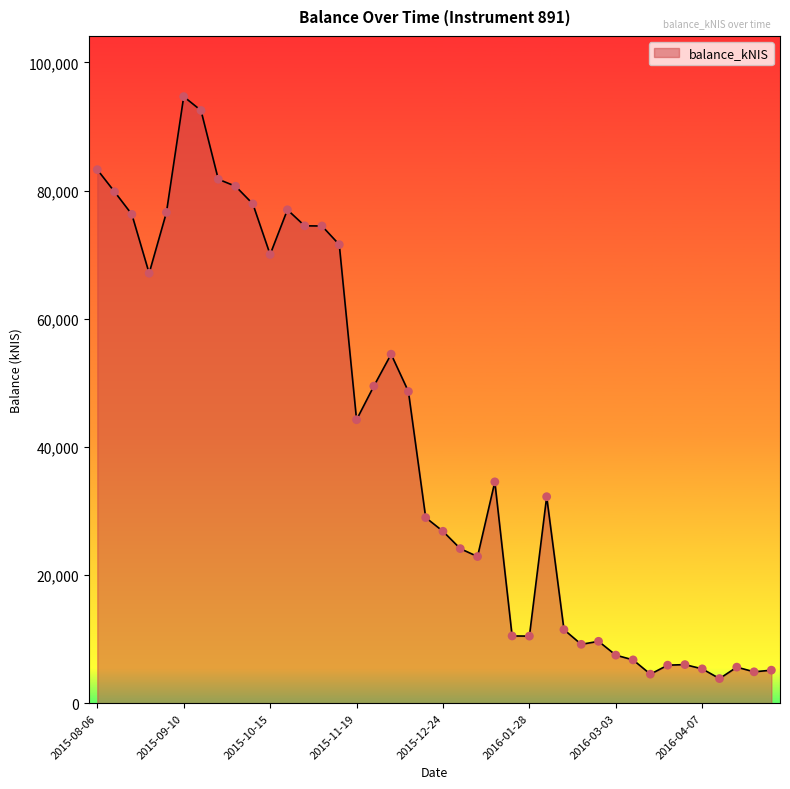

What is the minimum value shown in the chart?

3836.5